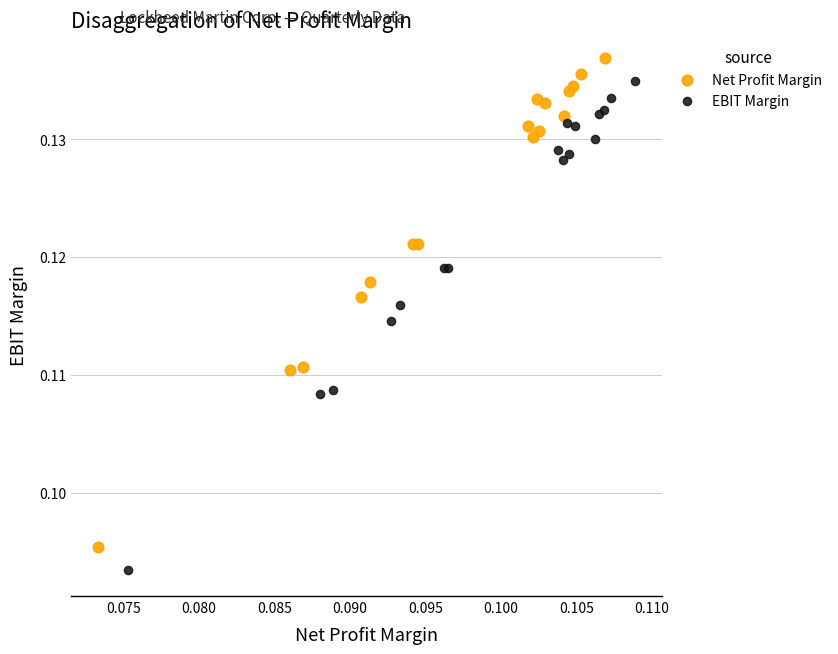

Which series reaches the maximum Y coordinate?

Net Profit Margin